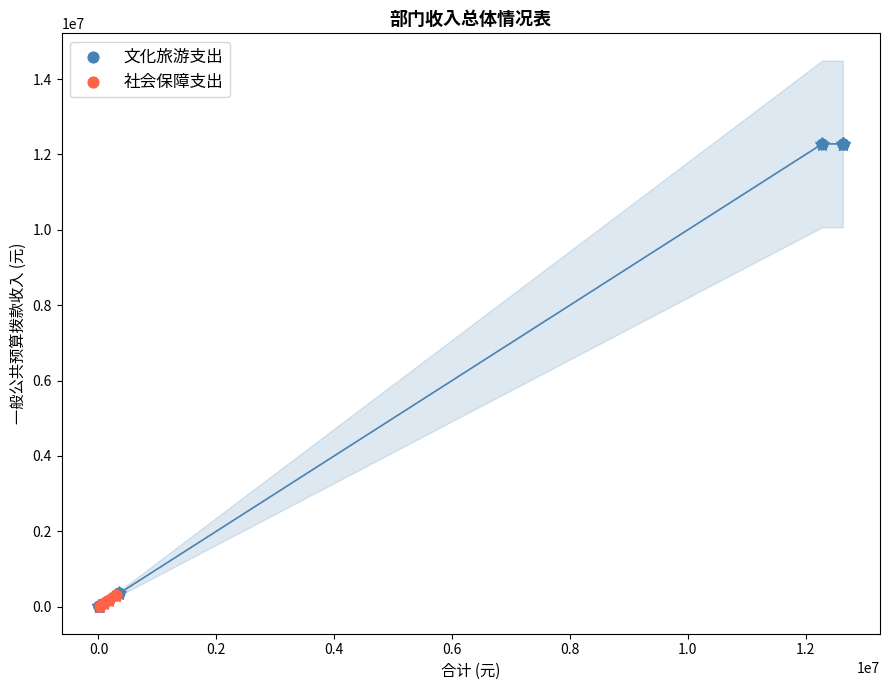

Which series contains the highest Y value?

文化旅游支出